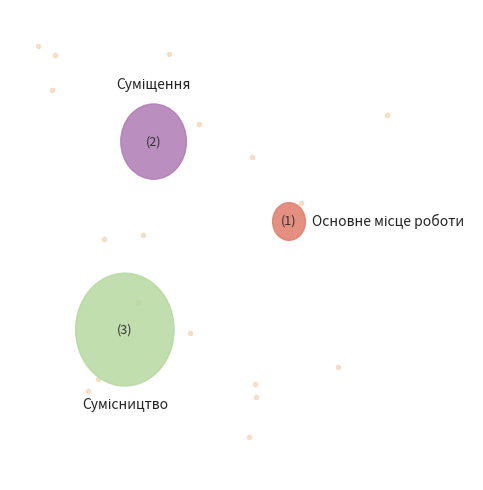

To the nearest percent, what is the difference between the Сумісництво and Основне місце роботи slice percentages?

33%